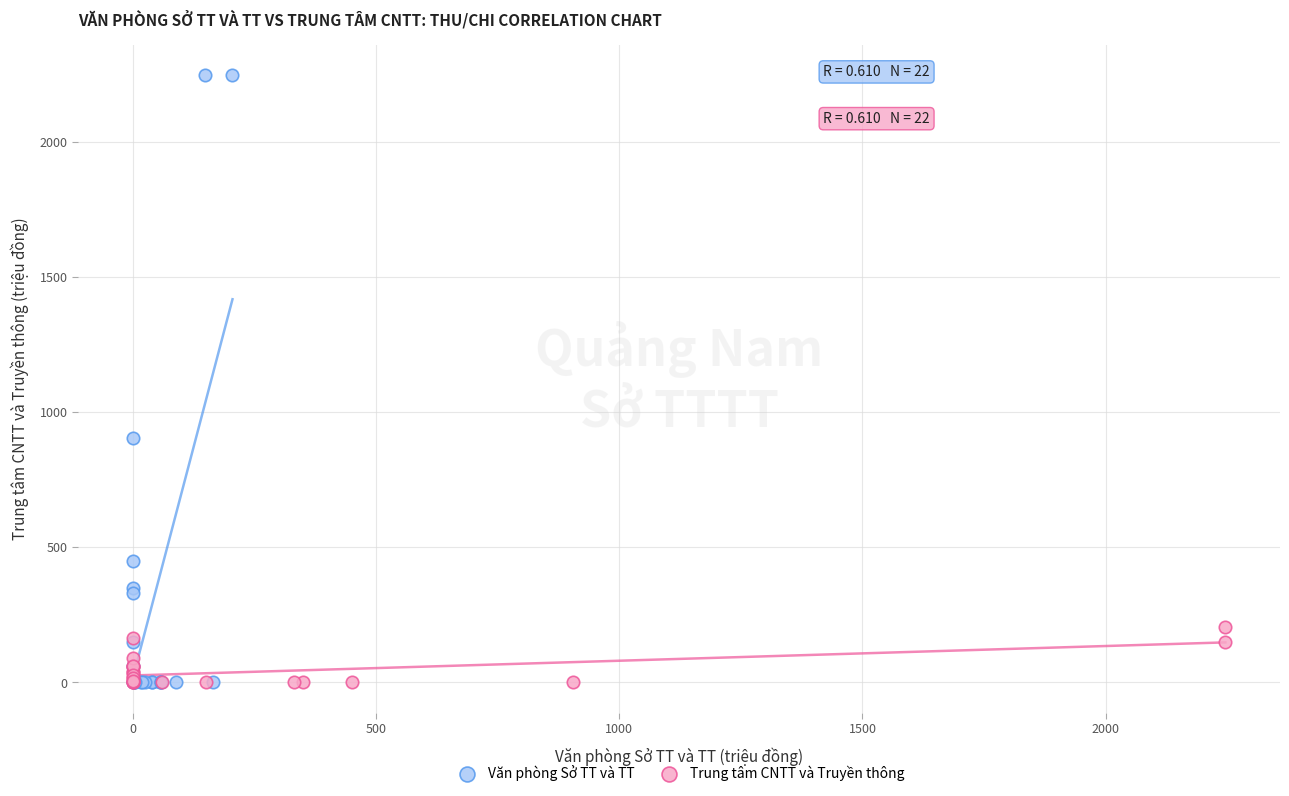

Which series has the largest Y range (max minus min)?

Văn phòng Sở TT và TT